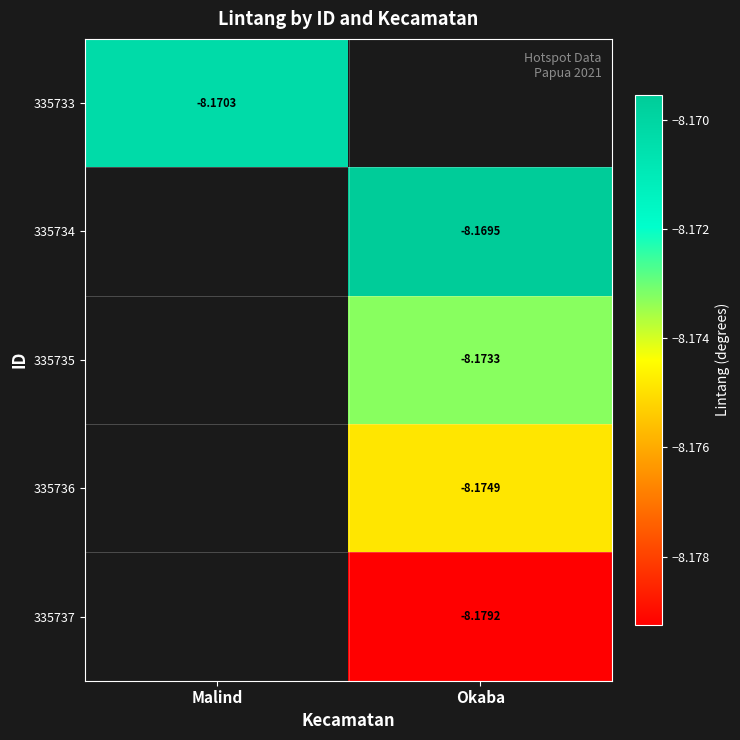

The 335734 series shows -8.2 at Okaba. True or false?

True